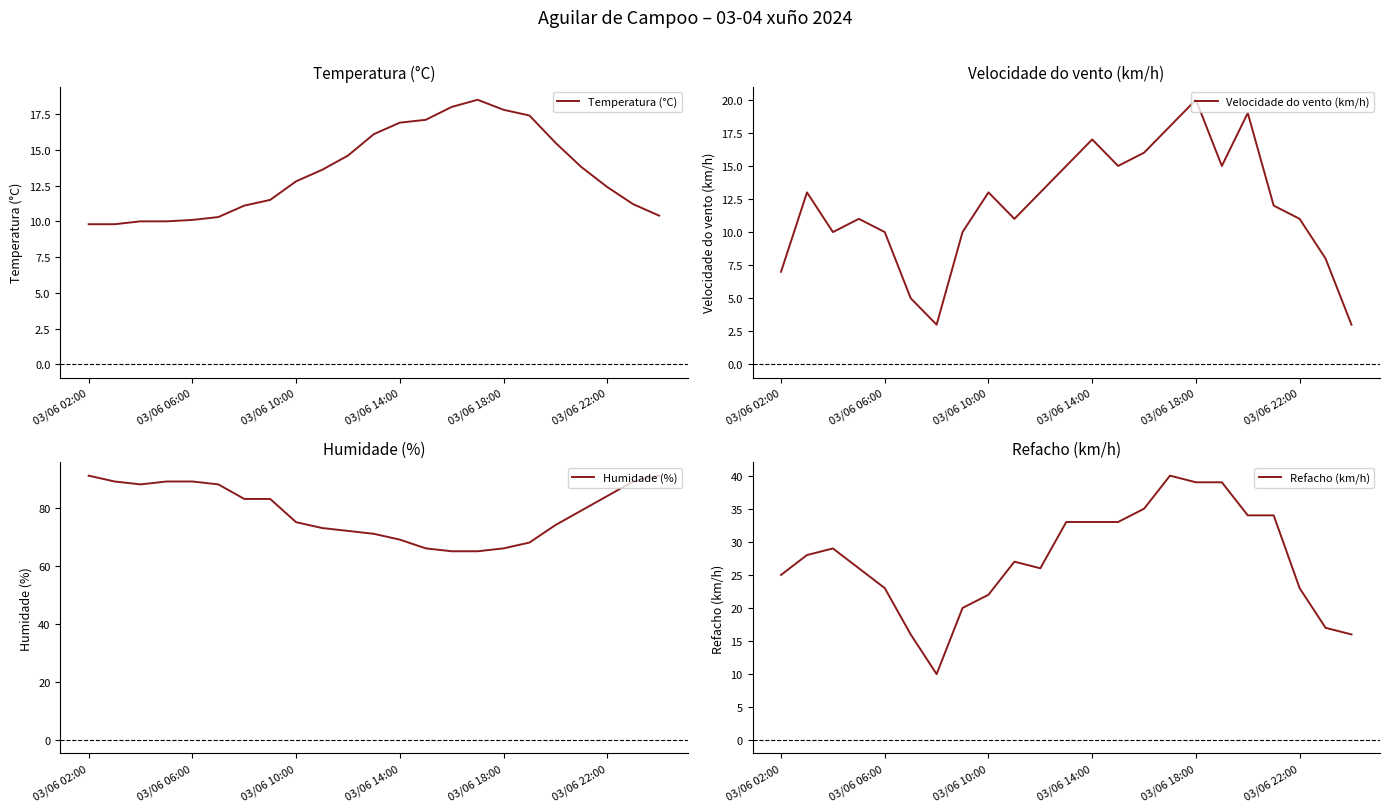

At which label does Temperatura (°C) first exceed 12?

03/06 10:00